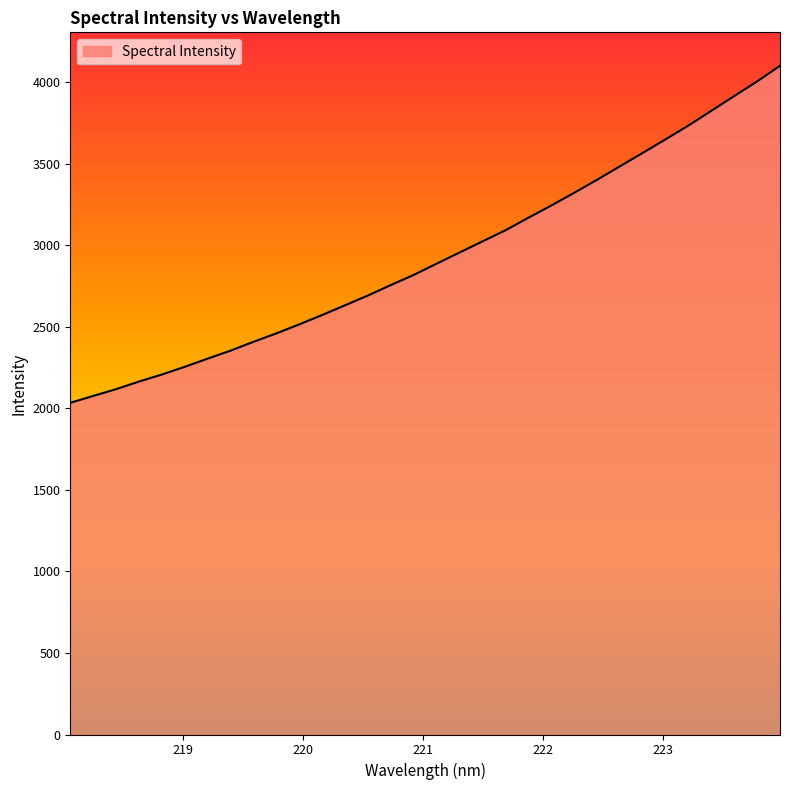

What is the difference between the maximum and minimum values?

2066.4